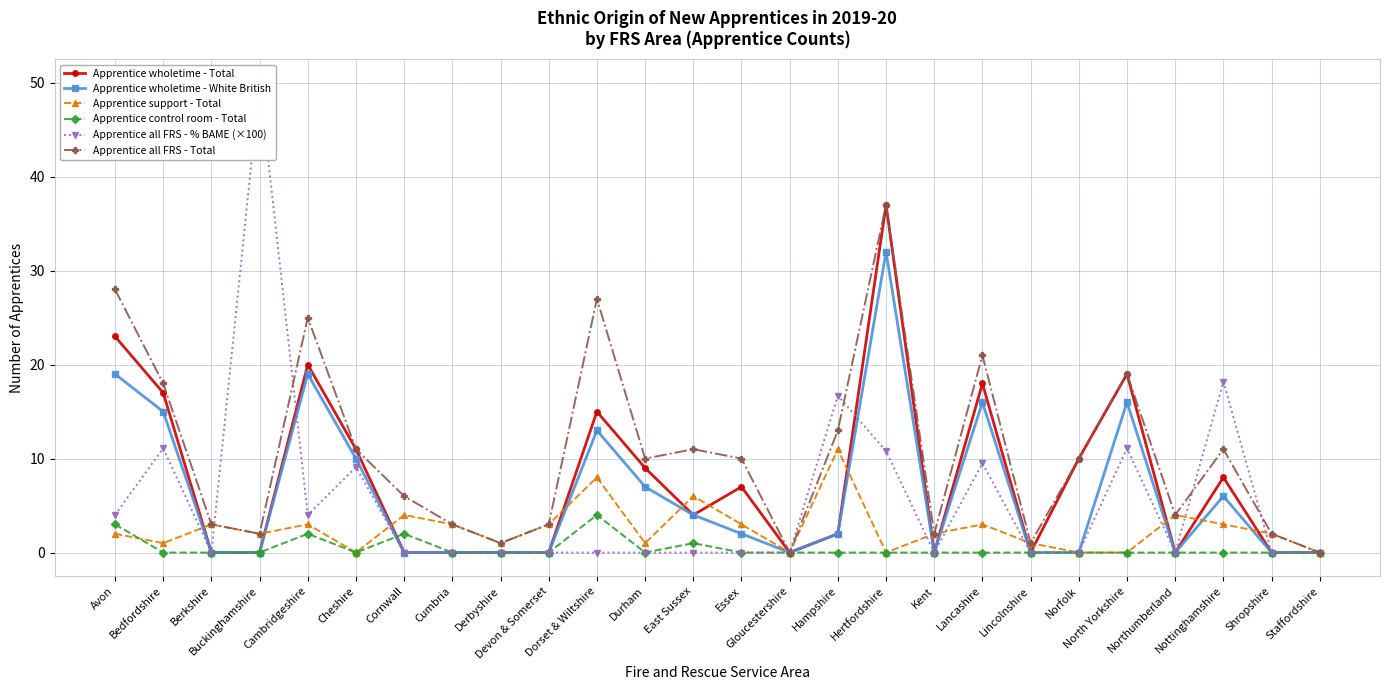

True or false: Apprentice support - Total has a value of 6.0 at East Sussex.

True